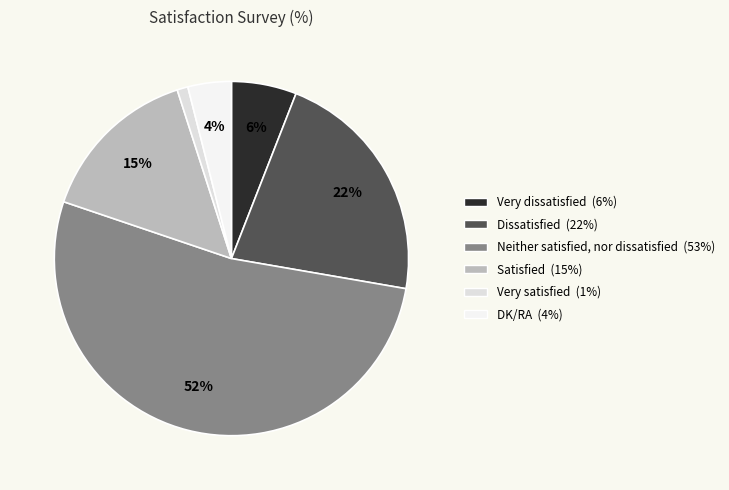

What is the change in value from Satisfied to DK/RA?

-11